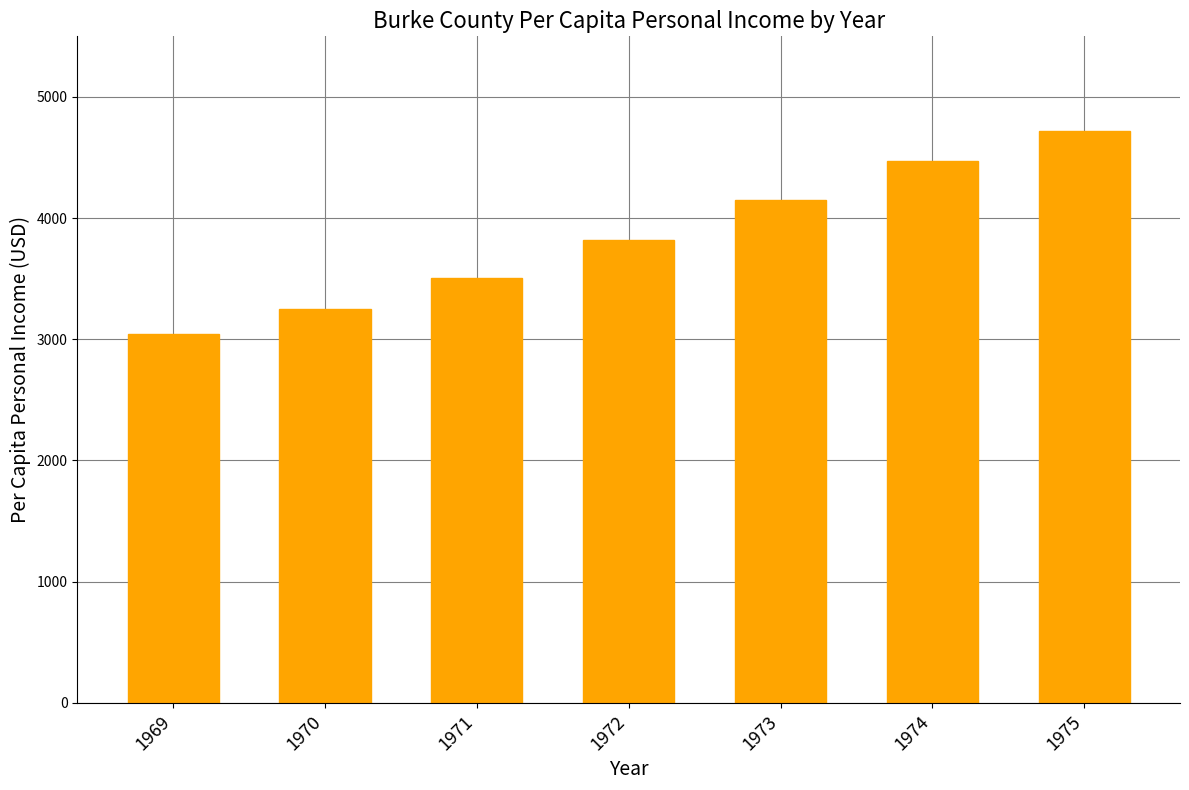

What is the value of the 2nd bar from the left?

3251.3